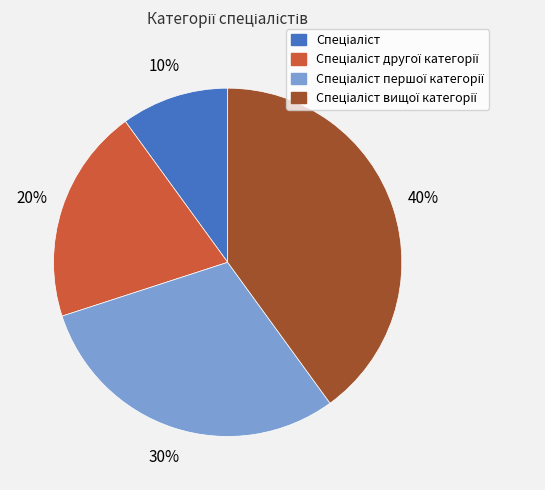

Does any single category account for the majority?

No